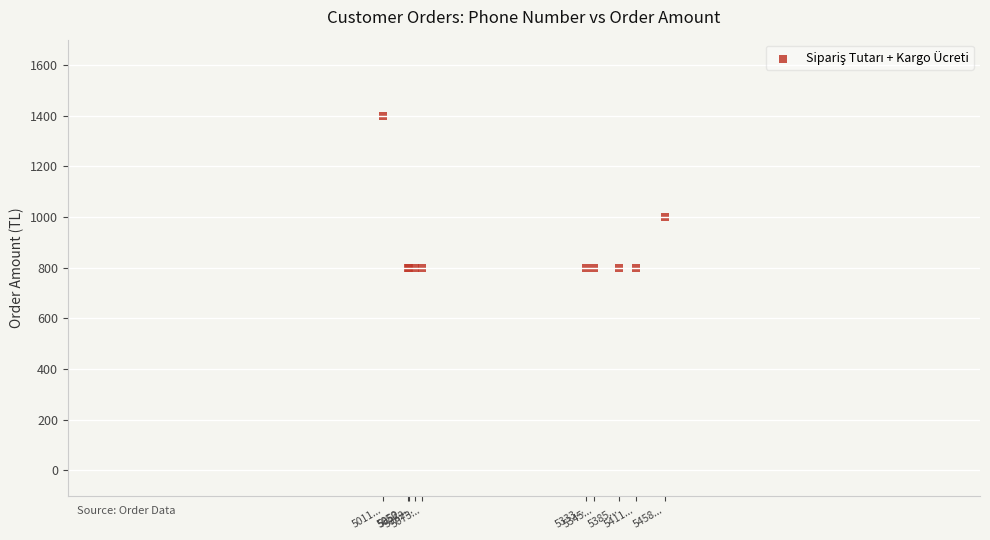

What Y value in the scatter plot is closest to 1099?

999